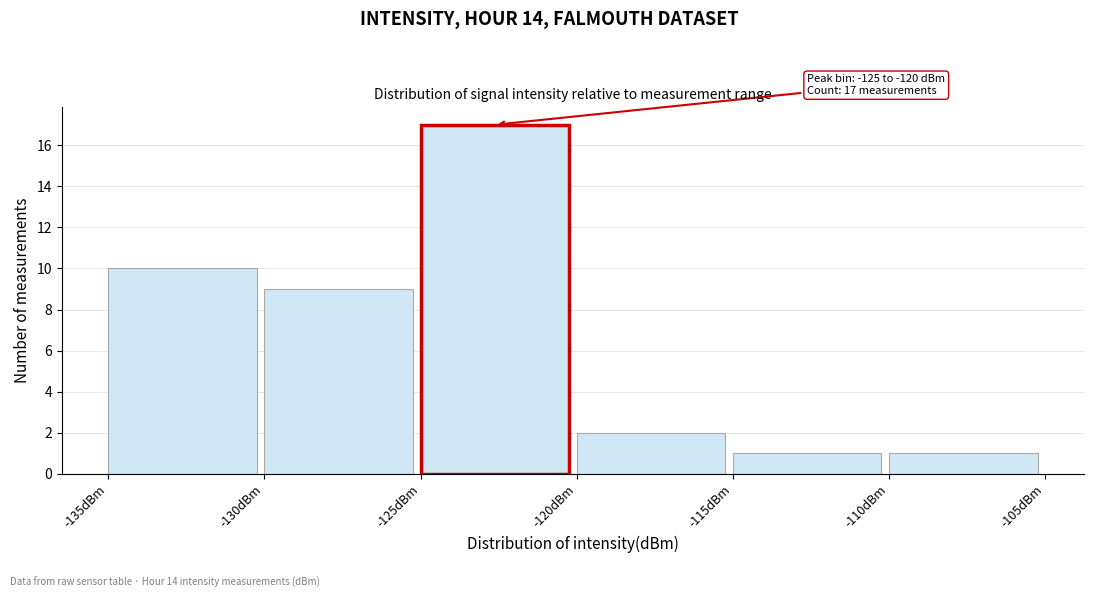

Which range on the x-axis has the tallest bar?

-125 to -120